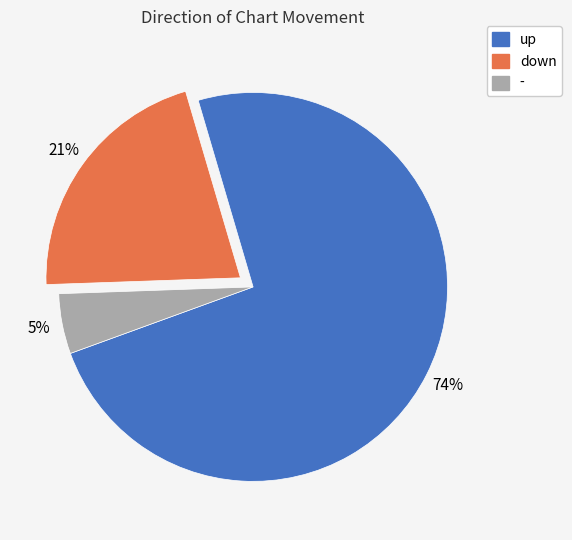

How many slices are in this pie chart?

3